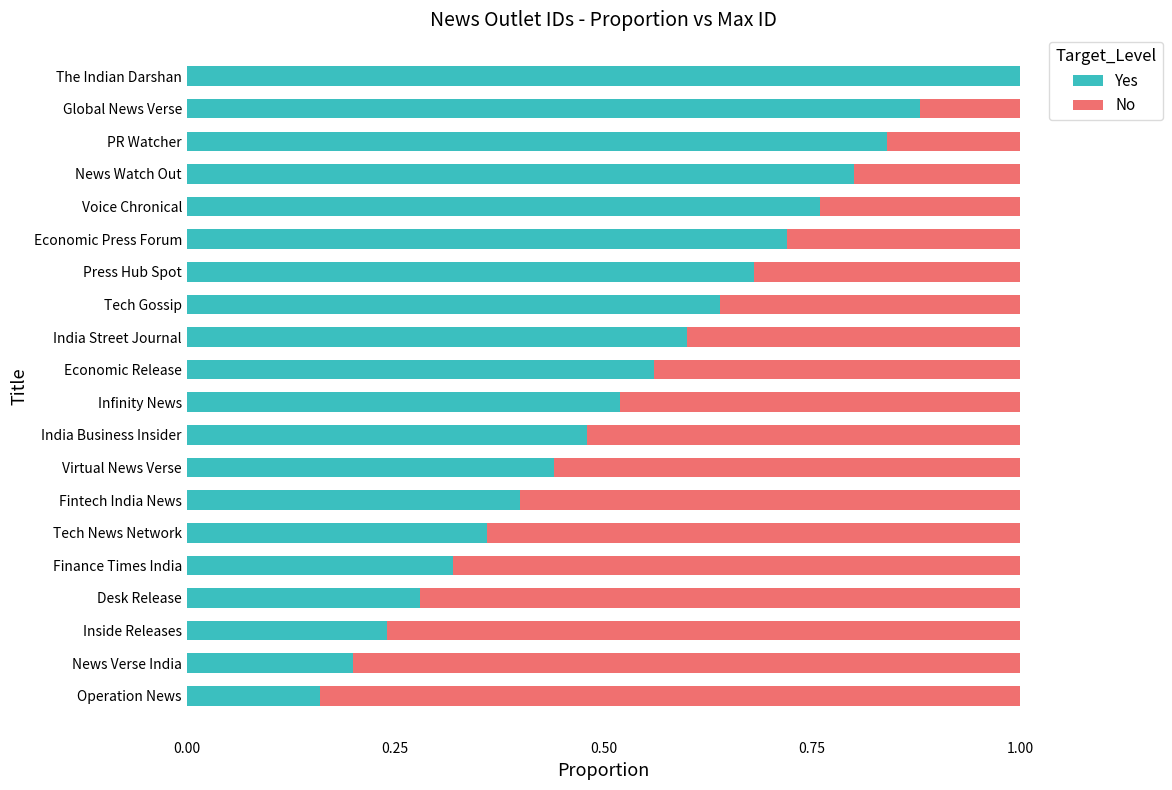

What is the total value across all series at The Indian Darshan?

1.0